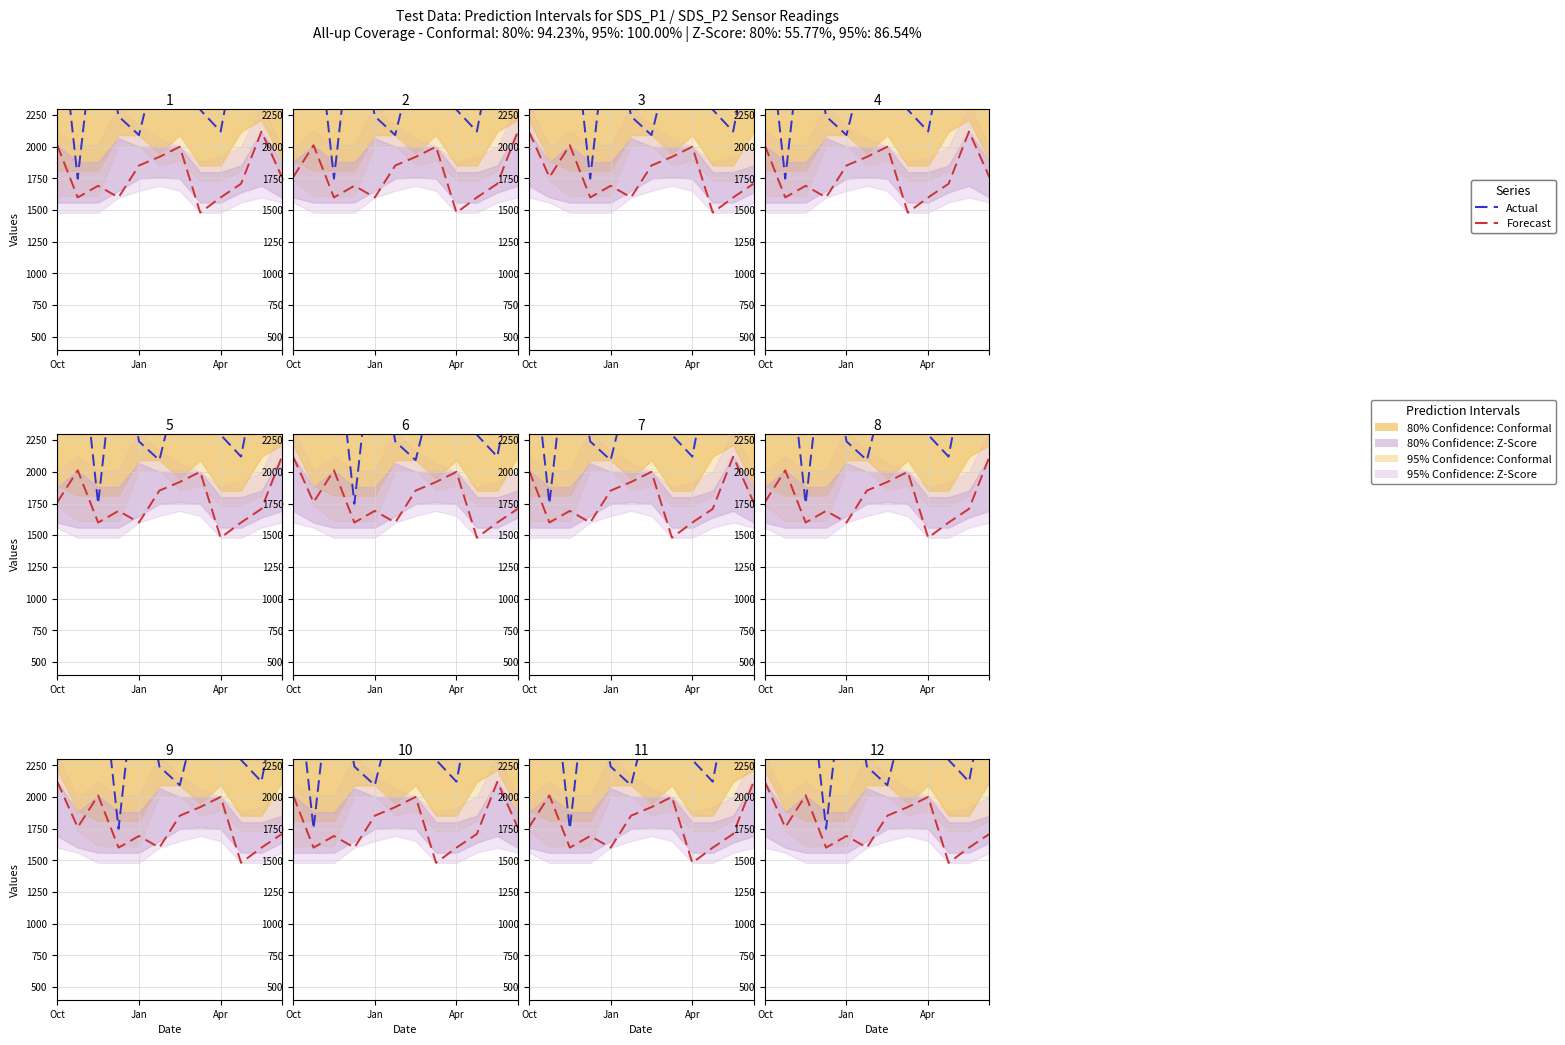

True or false: Actual and Forecast intersect in this chart.

False